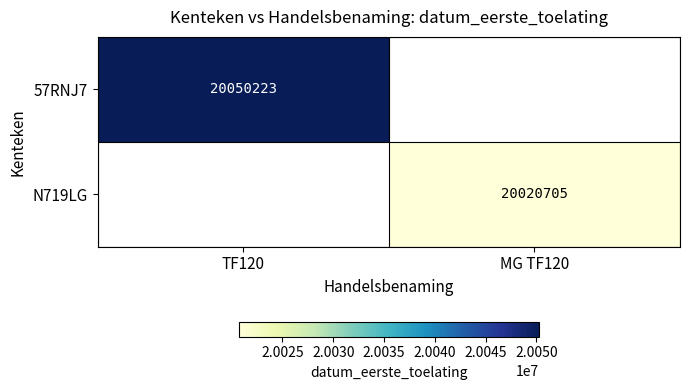

At how many categories does at least one series exceed 20045118?

1